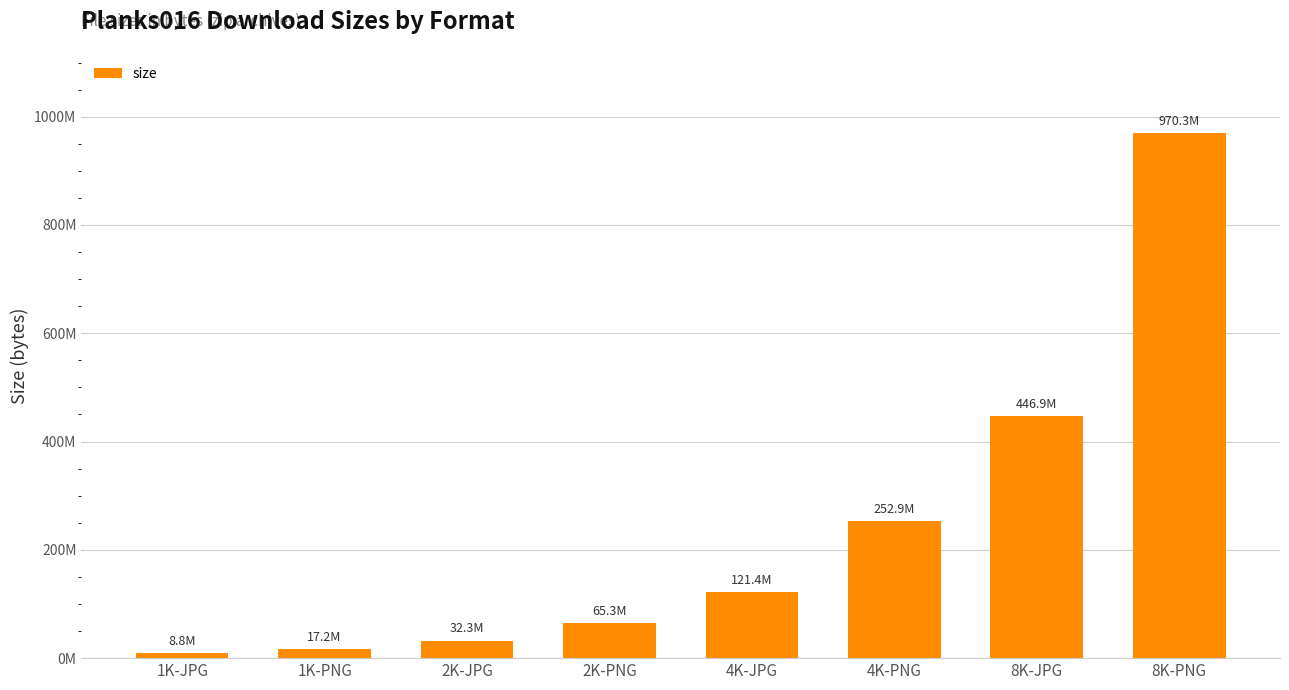

Which category has the lowest value across all series?

1K-JPG